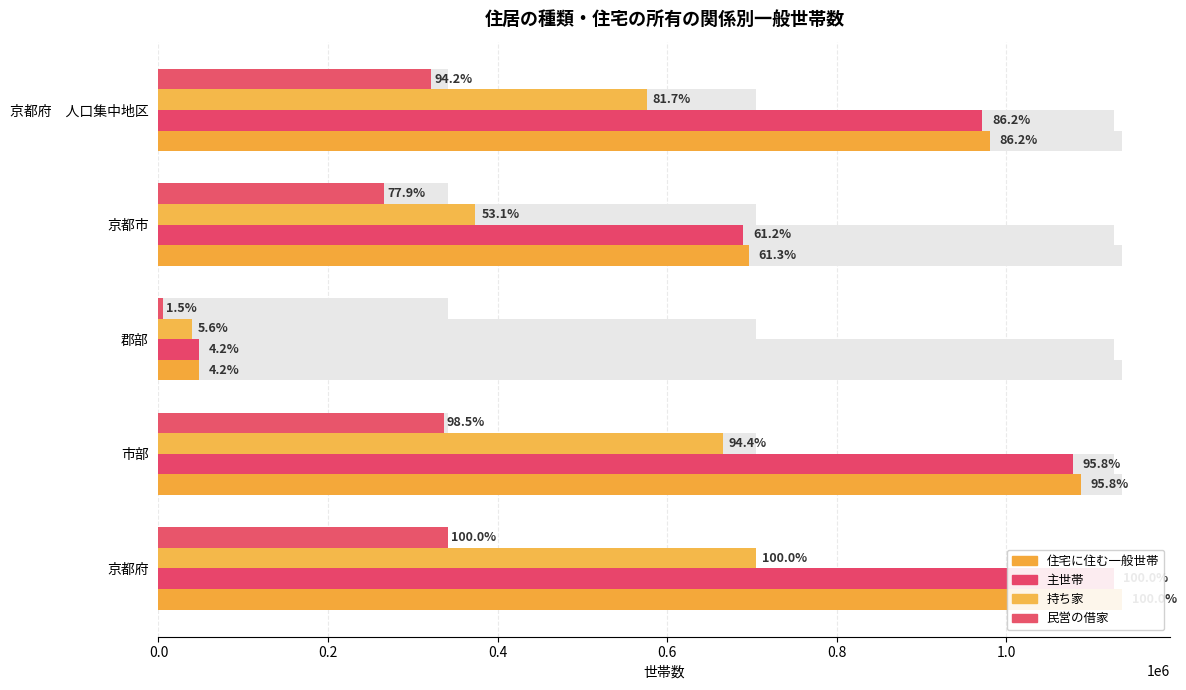

Reading right to left, what are all the values shown in this chart?

住宅に住む一般世帯: 980533	696570	48192	1088670	1136862
主世帯: 971997	690127	47844	1079179	1127023
持ち家: 575898	373990	39312	665494	704806
民営の借家: 321643	266152	5136	336474	341610